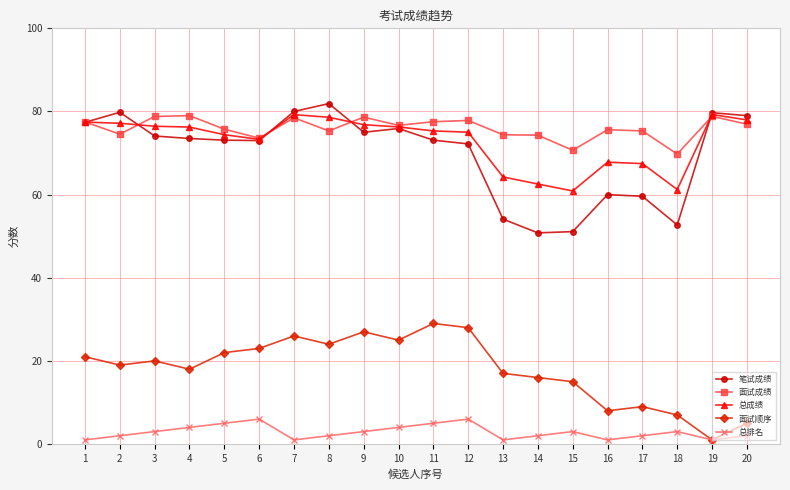

What is the difference between the highest and lowest values at 6?

67.6